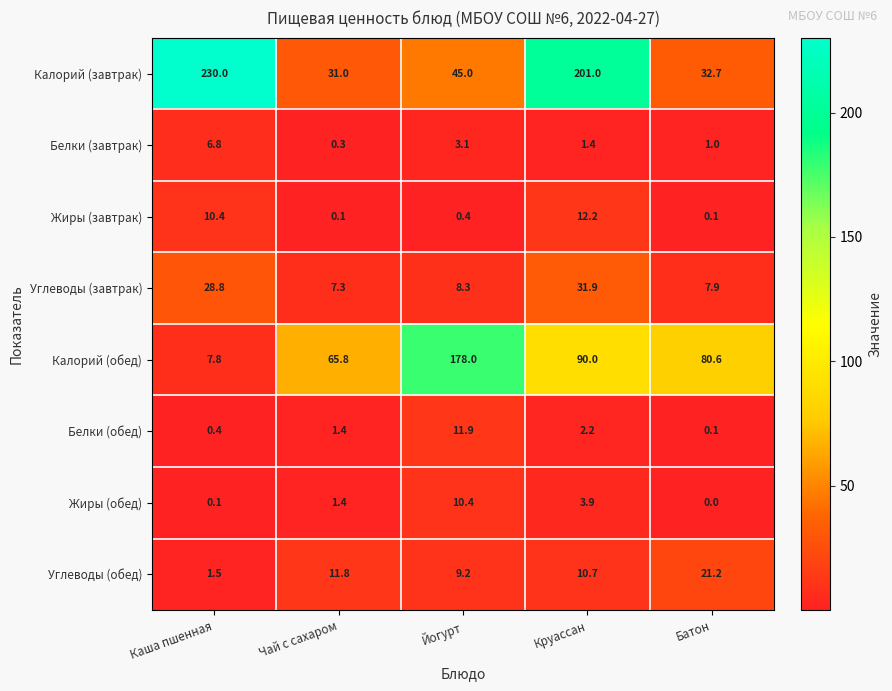

What is the approximate value of Белки (обед) at Чай с сахаром?

1.4